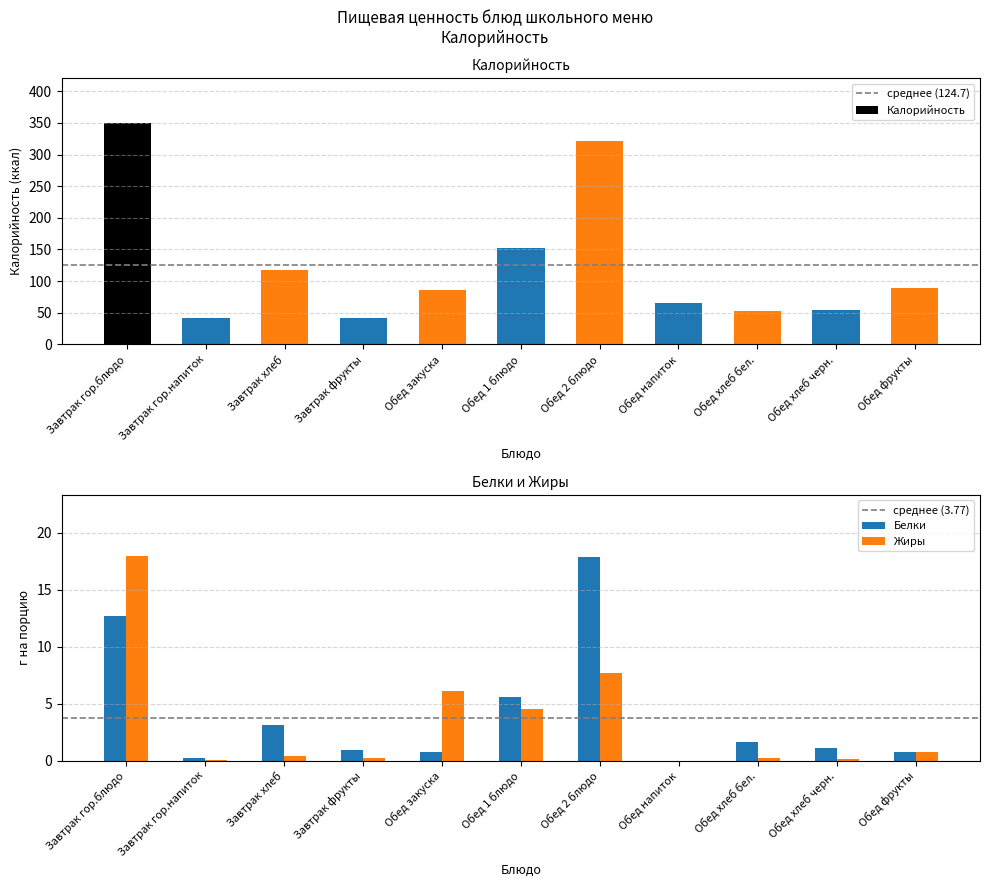

What is the total value across all series at Завтрак гор.напиток?

0.3